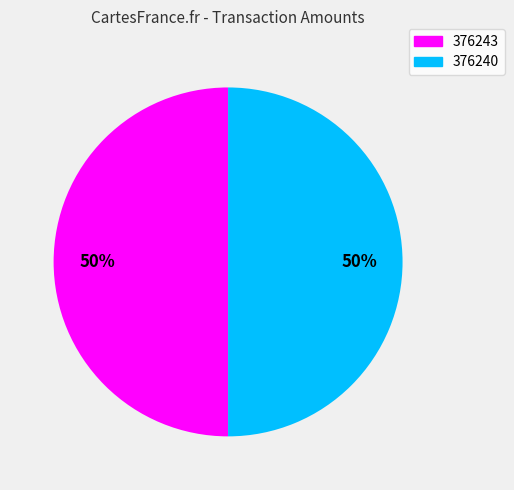

To the nearest percent, what is the combined percentage of 376240 and 376243?

100%